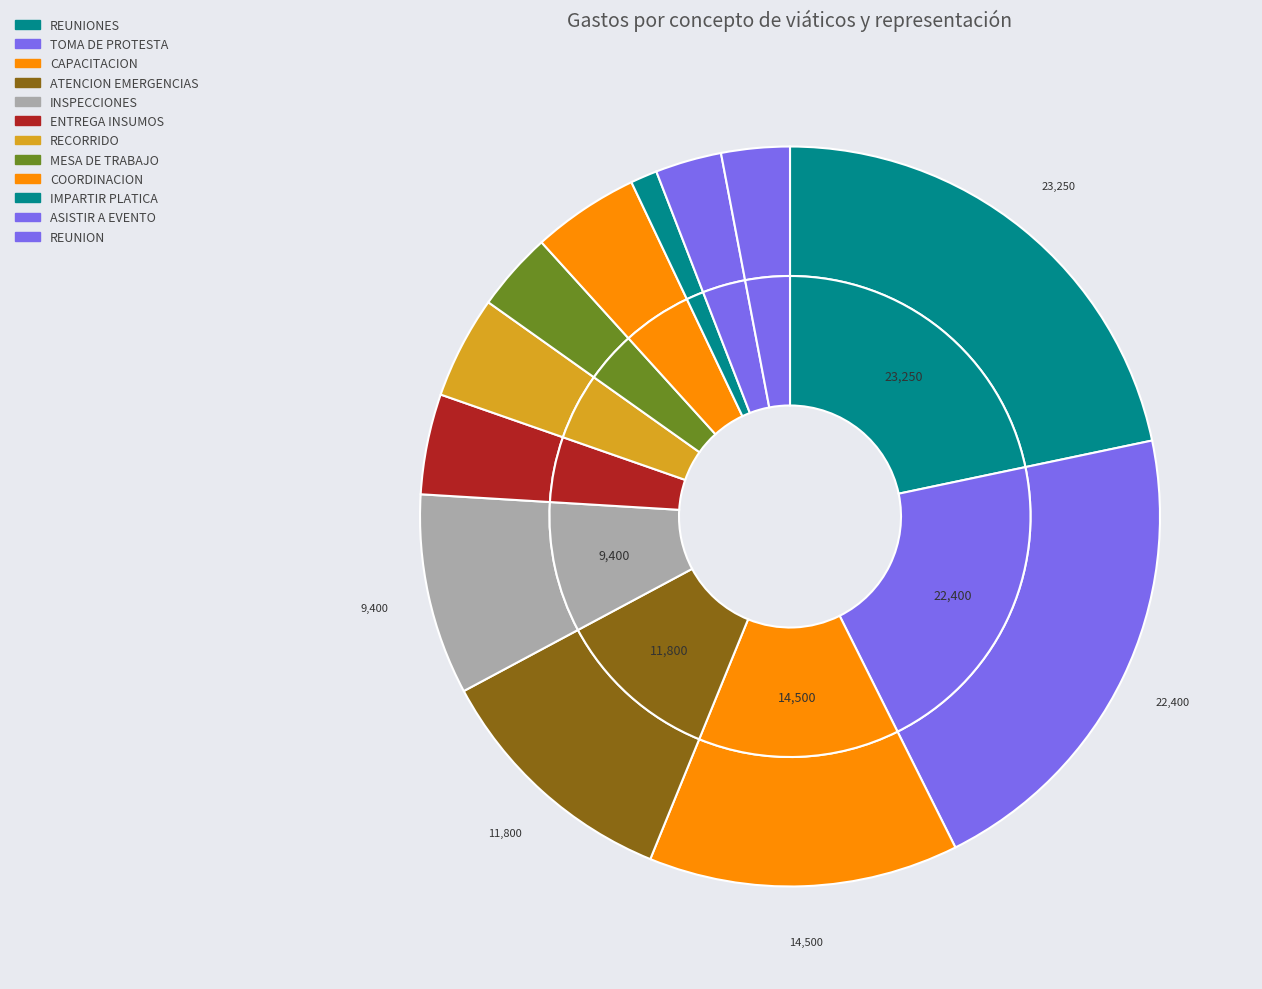

Which category has the smallest portion of the pie?

IMPARTIR PLATICA